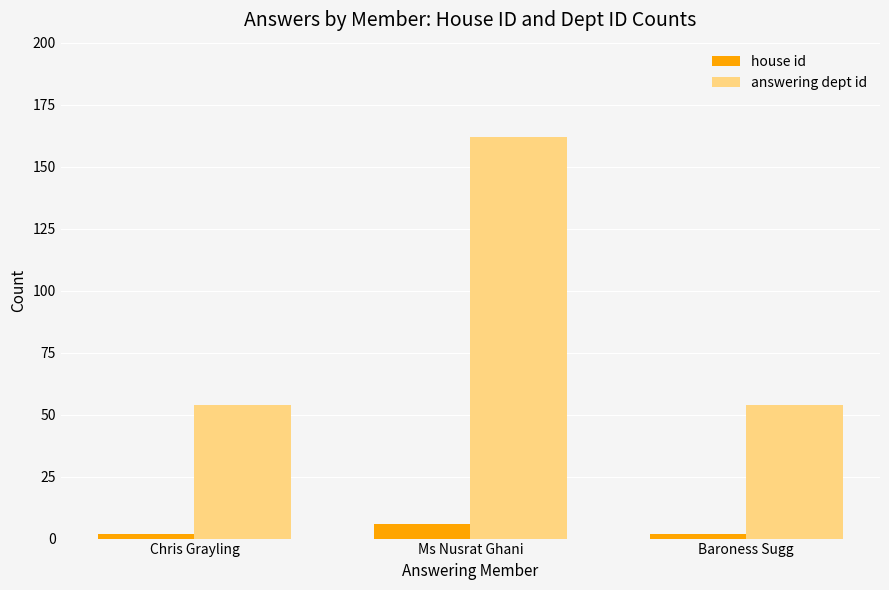

What is the average value of the answering dept id series?

90